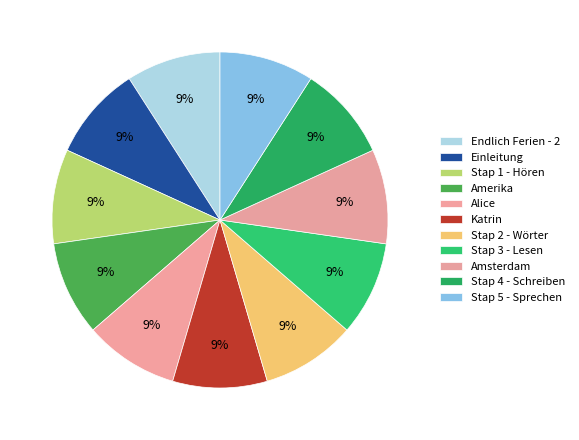

How many segments does this pie chart have?

11